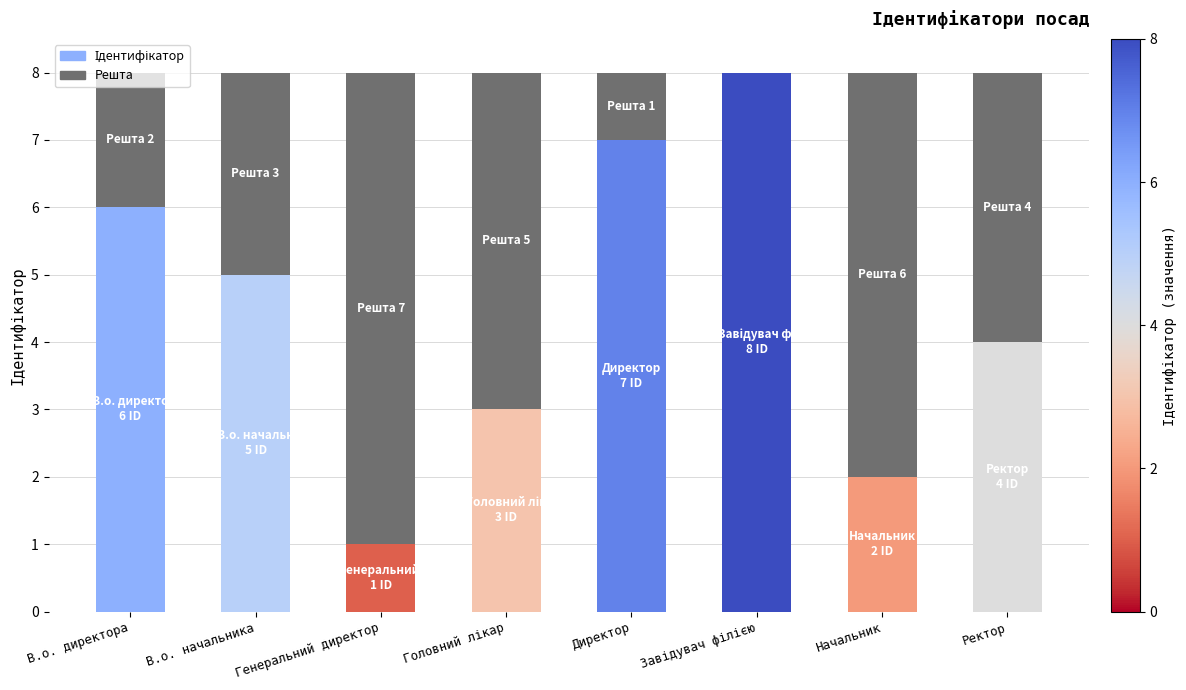

What is the total value across all series at Ректор?

8